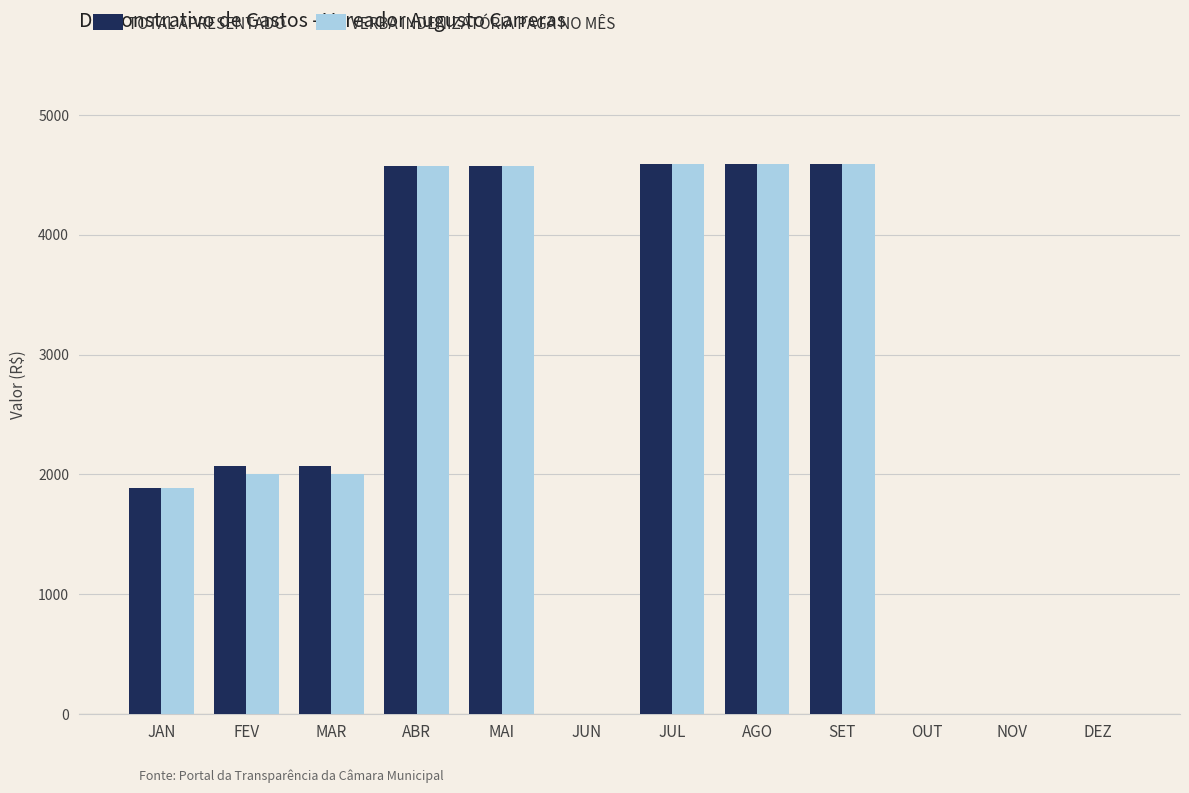

Is it true that TOTAL APRESENTADO equals 4570 at ABR?

True